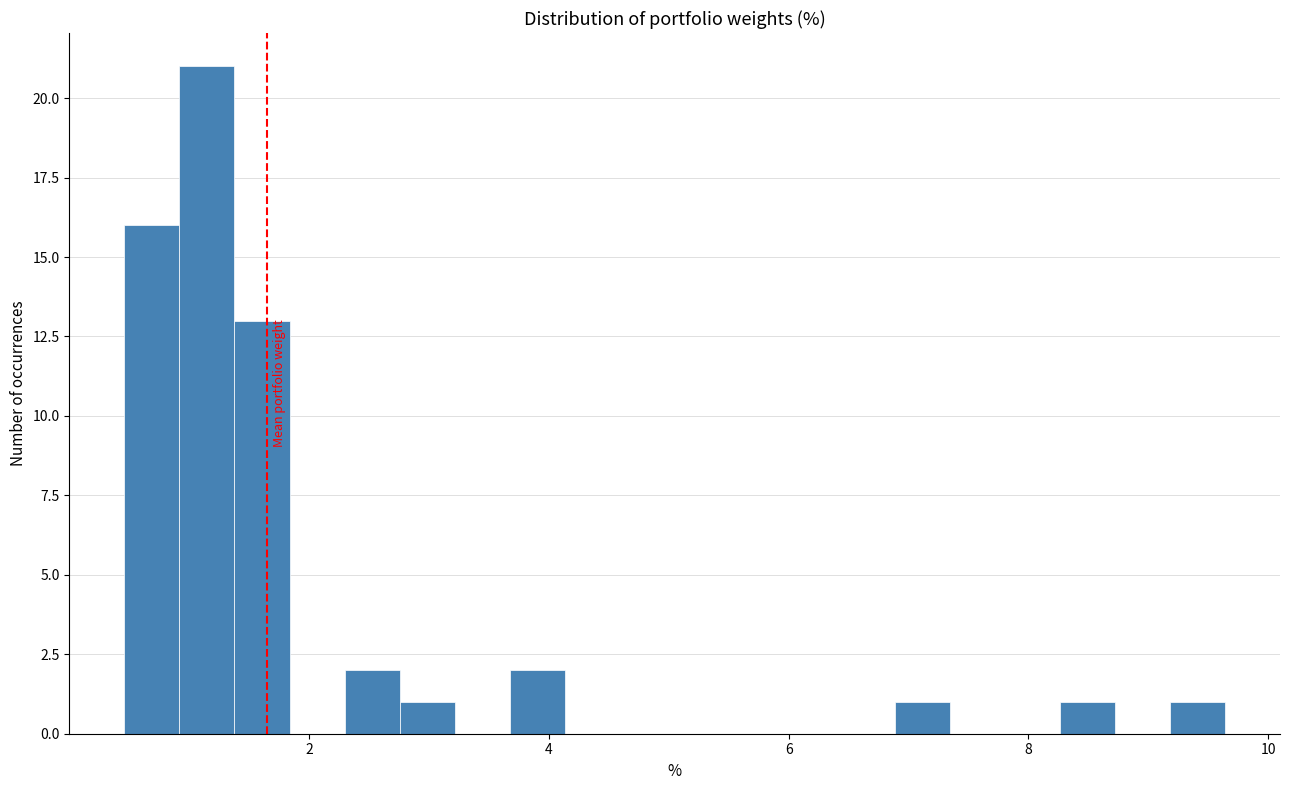

Around what value on the x-axis is the tallest bar? Give the approximate position of its centre, as read against the axis.

1.2